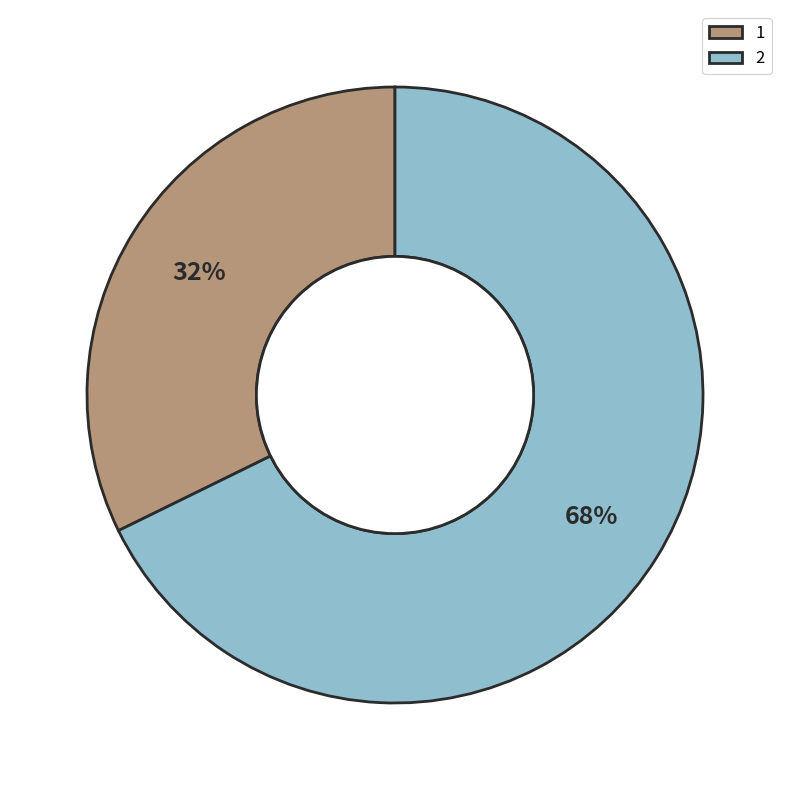

To the nearest percent, what is the combined percentage of 2 and 1?

100%